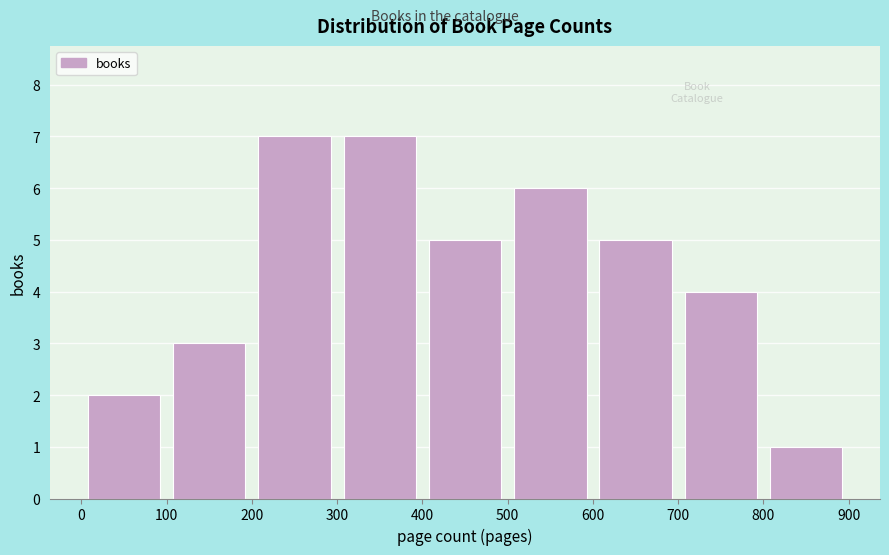

Reading left to right, transcribe this chart: for each bar, give the range it covers on the x-axis and its height. The values are not printed on the chart, so give them approximately, as read against the axis.

0 to 100: 2
100 to 200: 3
200 to 300: 7
300 to 400: 7
400 to 500: 5
500 to 600: 6
600 to 700: 5
700 to 800: 4
800 to 900: 1